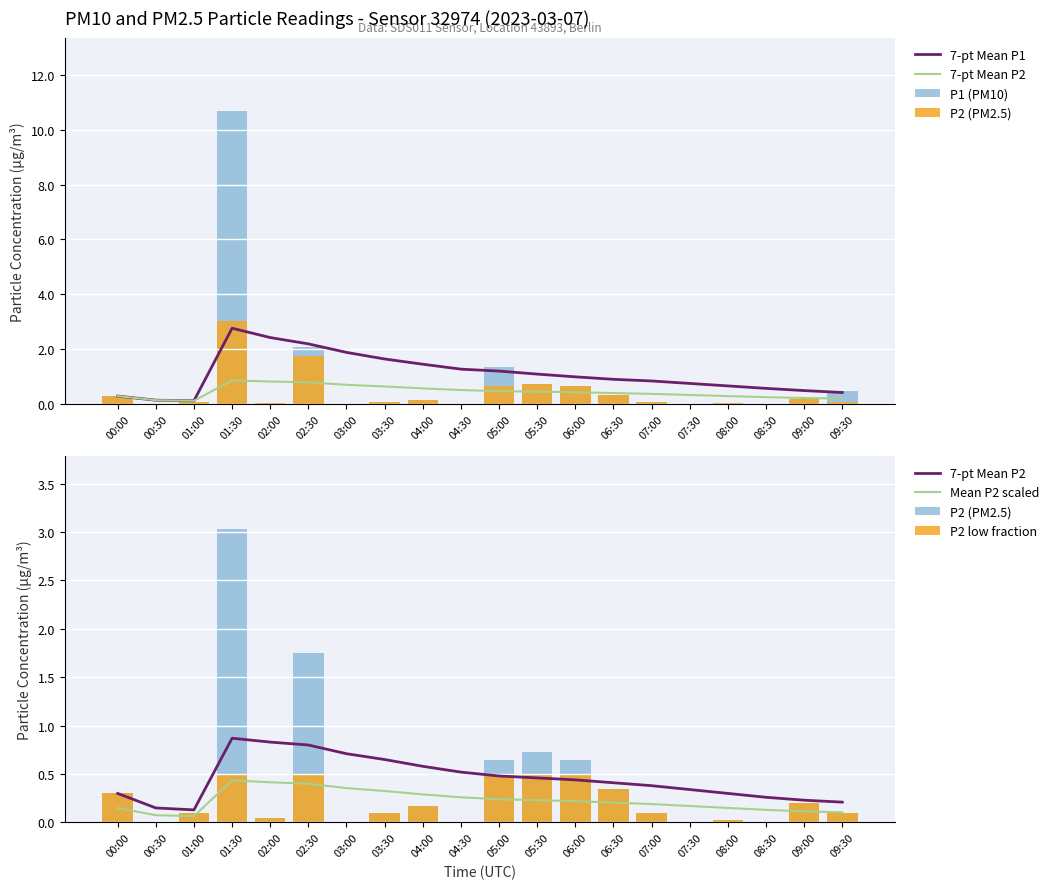

Between 02:00 and 05:30, which series saw the biggest shift?

7-pt Mean P1